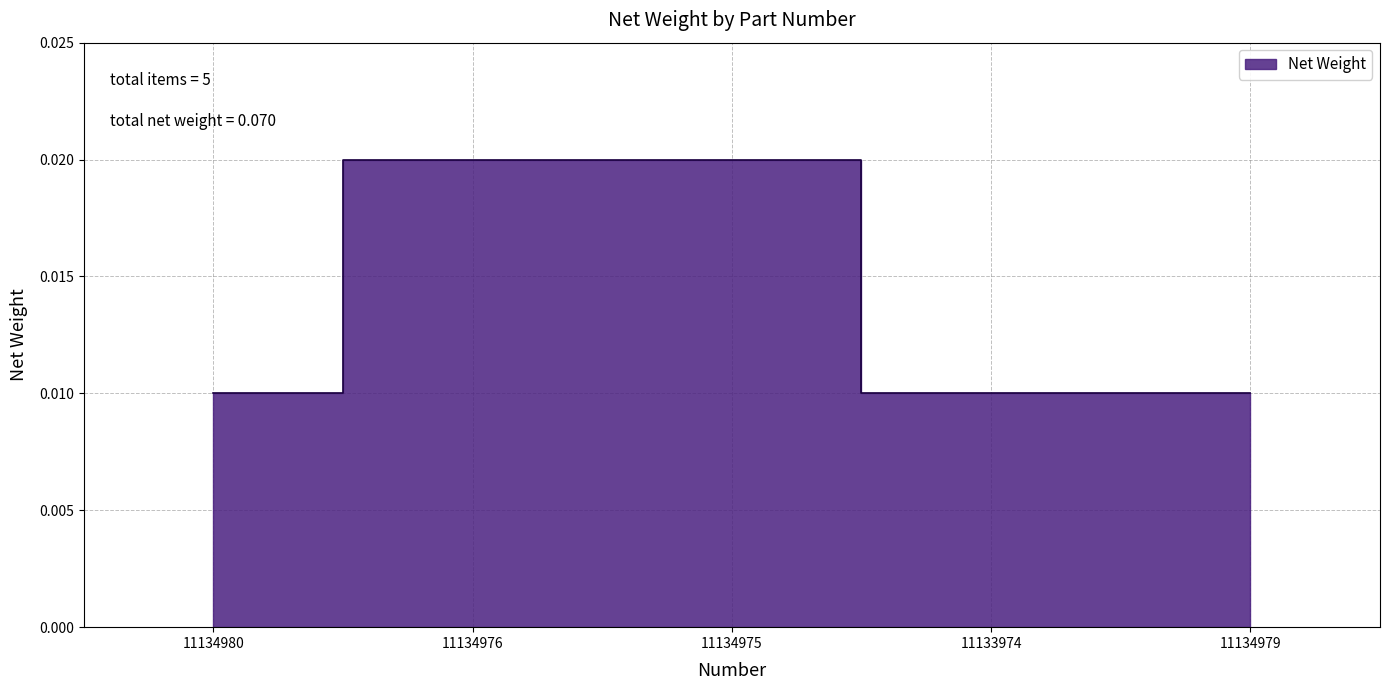

Between 11134980 and 11134979, which is larger?

11134980